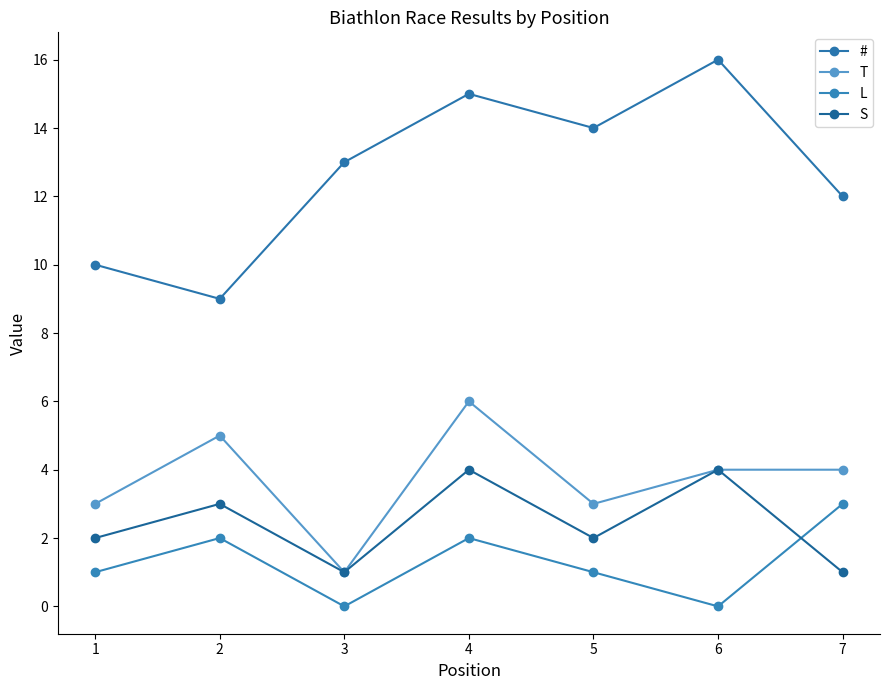

Is this an area chart (filled region under the line)?

No